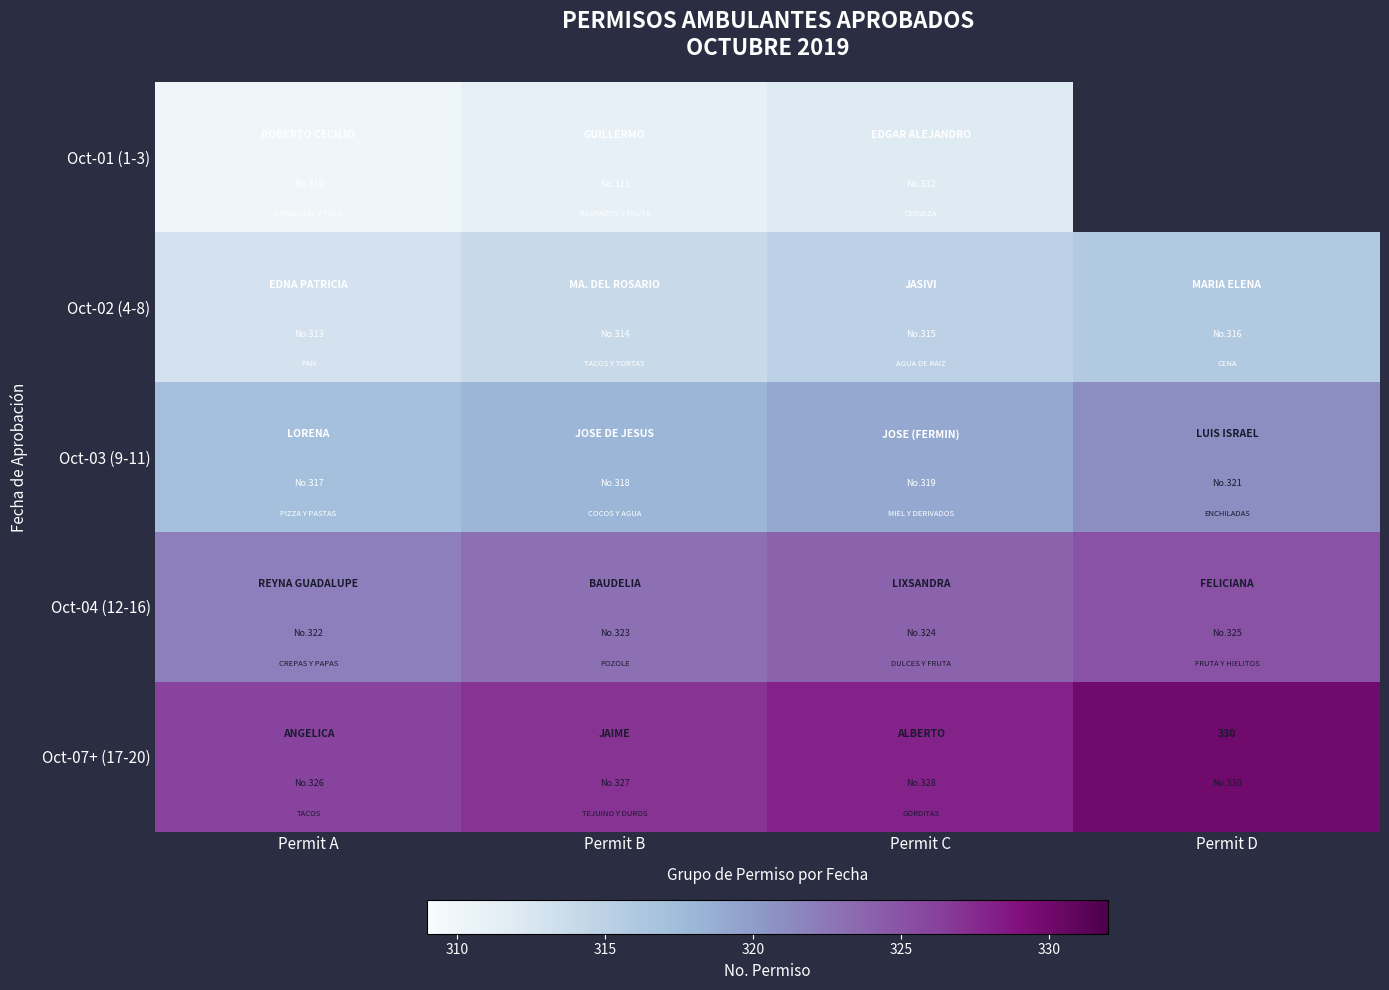

Which category has the highest value in the Oct-03 (9-11) series?

Permit D